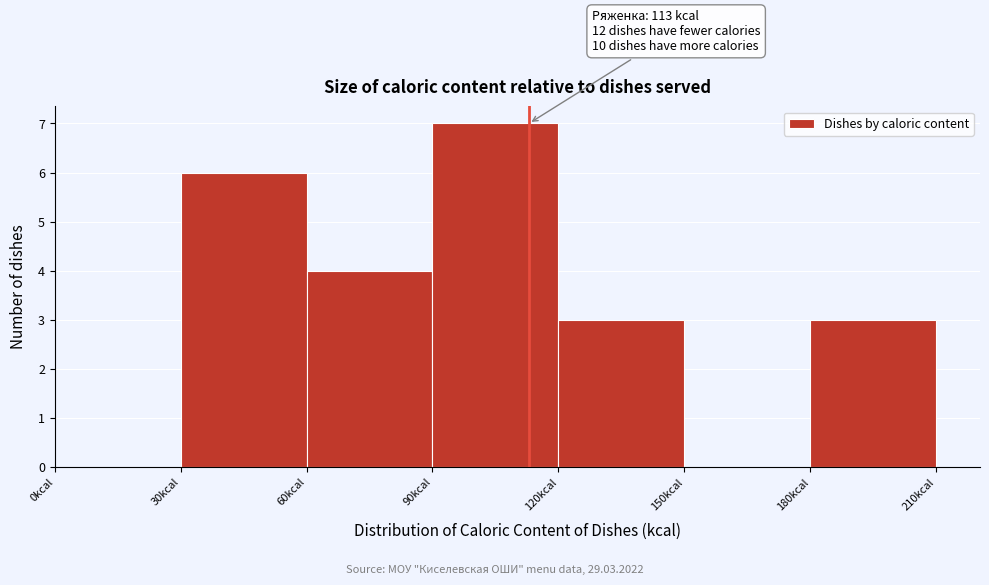

Over which range of the x-axis is the bar tallest?

90 to 120